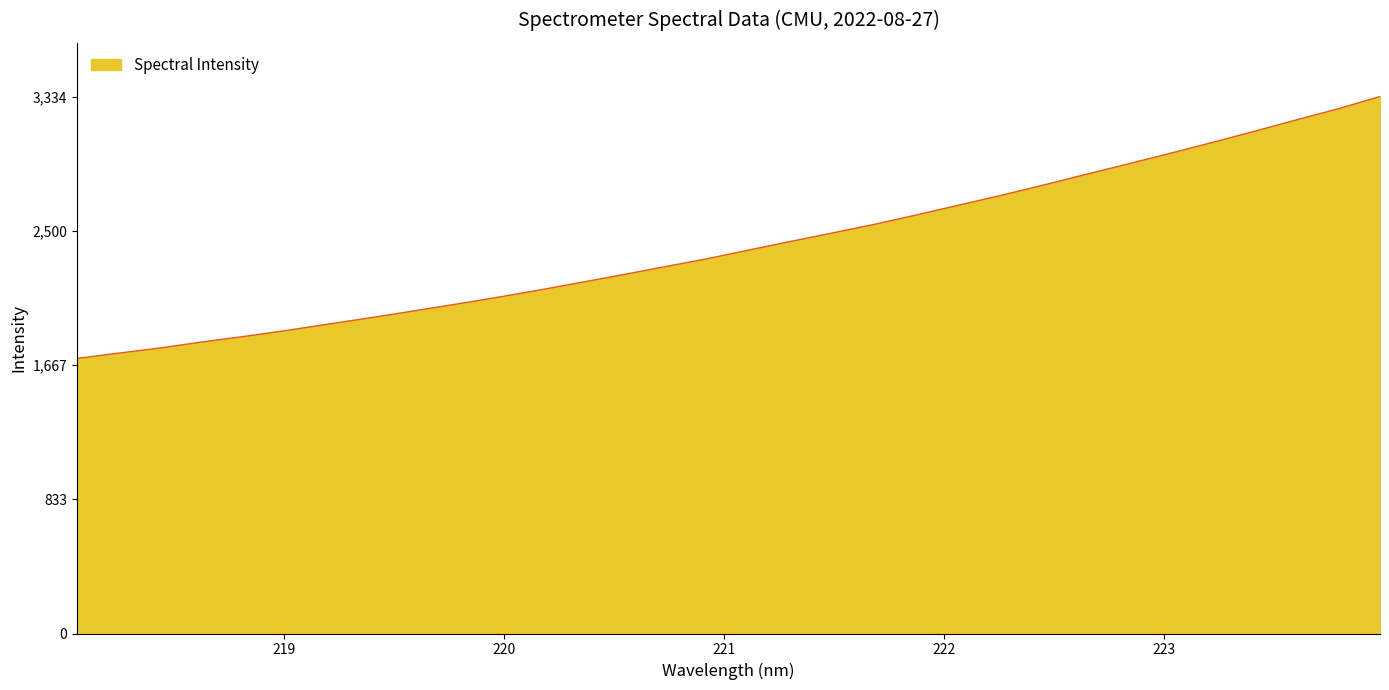

What is the sum of all values?

77245.1